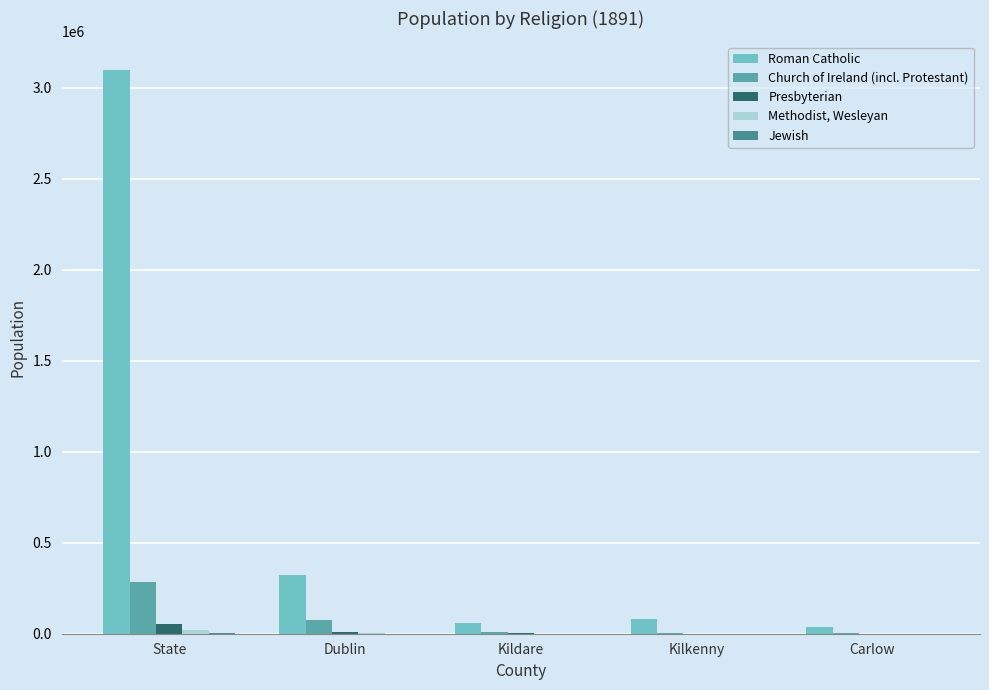

How many distinct data groups are displayed?

5